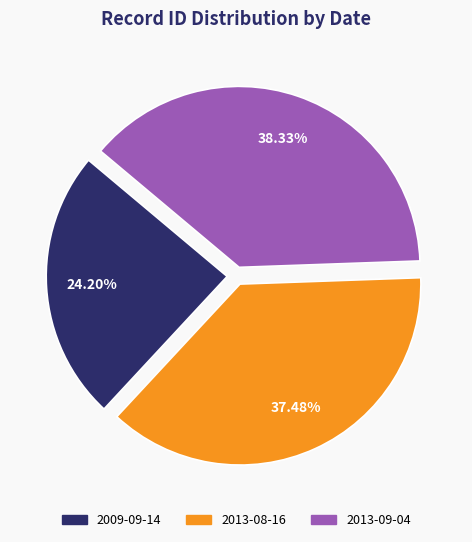

Which slice is the smallest?

2009-09-14